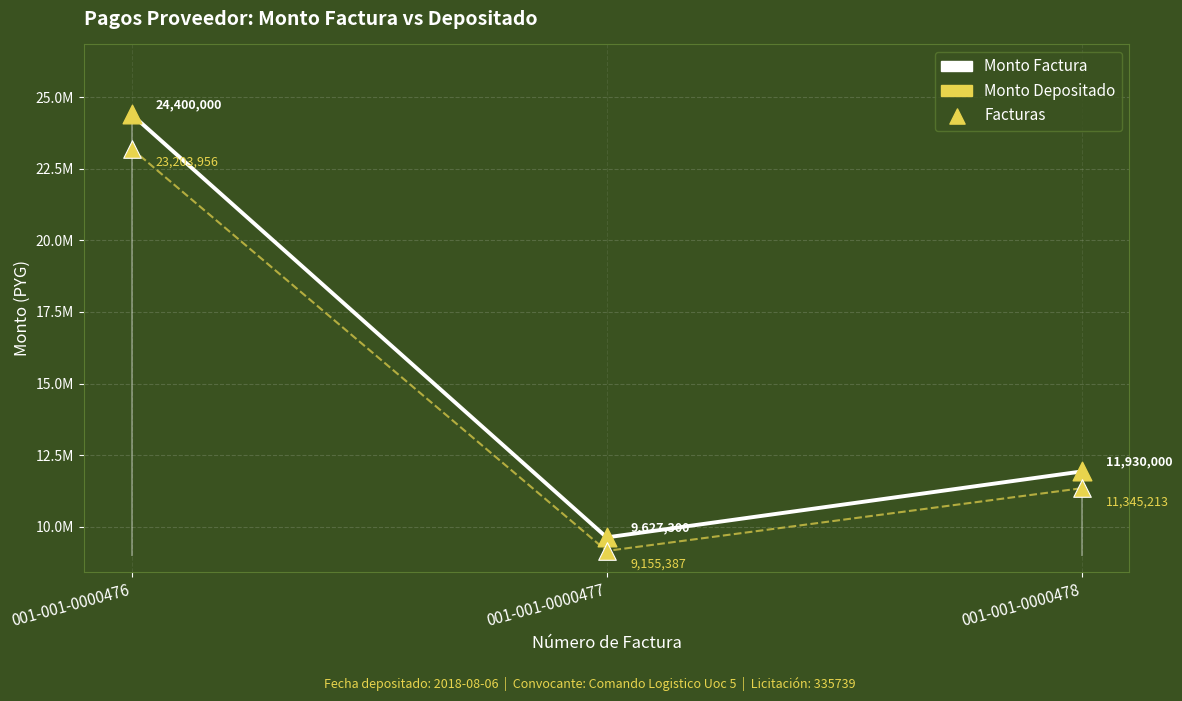

Which series reaches the minimum Y coordinate?

monto_depositado_proveedor